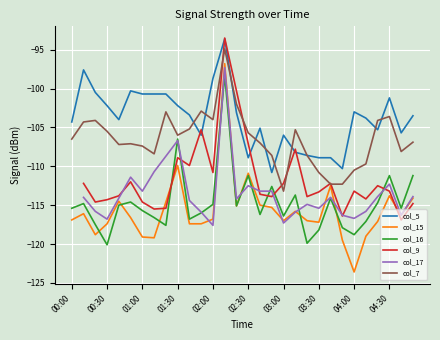

What is the average value of the col_16 series?

-114.8